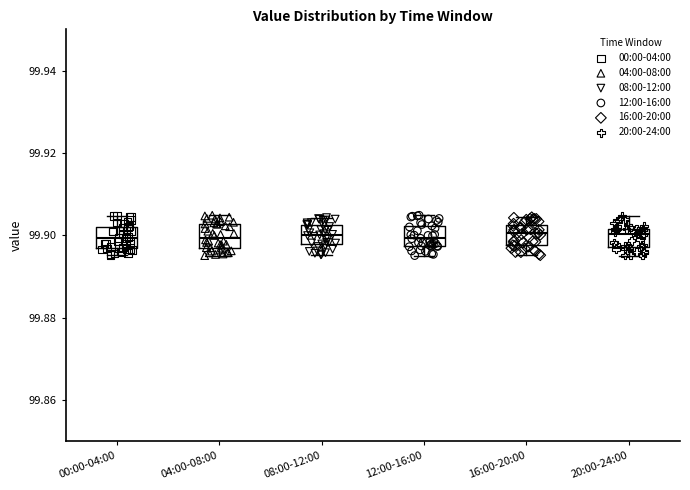

Reading left to right, read every box against the y-axis: the position of its median line, the range the box covers, and the ends of its whiskers. The values are not printed on the chart, so give them approximately, as read against the axis.

00:00-04:00: median 99.900, box 99.896 to 99.902, whiskers 99.896 (just below the box's lower edge) to 99.904
04:00-08:00: median 99.900, box 99.896 to 99.902, whiskers 99.896 (just below the box's lower edge) to 99.904
08:00-12:00: median 99.900, box 99.898 to 99.902, whiskers 99.896 to 99.904
12:00-16:00: median 99.900, box 99.898 to 99.902, whiskers 99.896 to 99.904
16:00-20:00: median 99.900, box 99.898 to 99.902, whiskers 99.896 to 99.904
20:00-24:00: median 99.900, box 99.898 to 99.902, whiskers 99.896 to 99.904